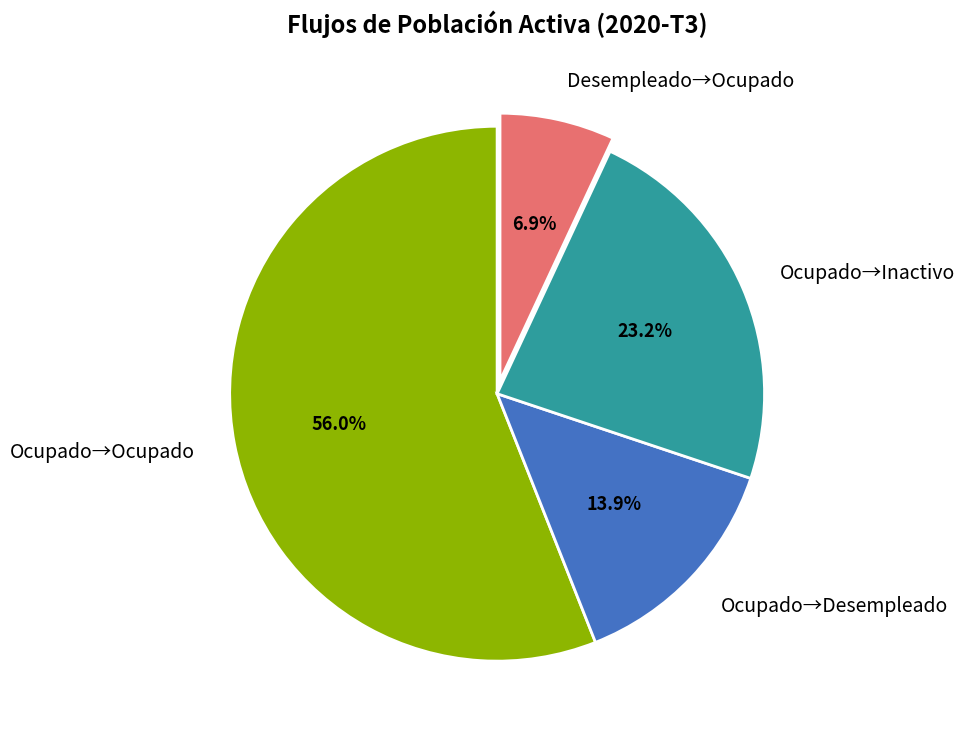

Which slice is the largest?

Ocupado→Ocupado